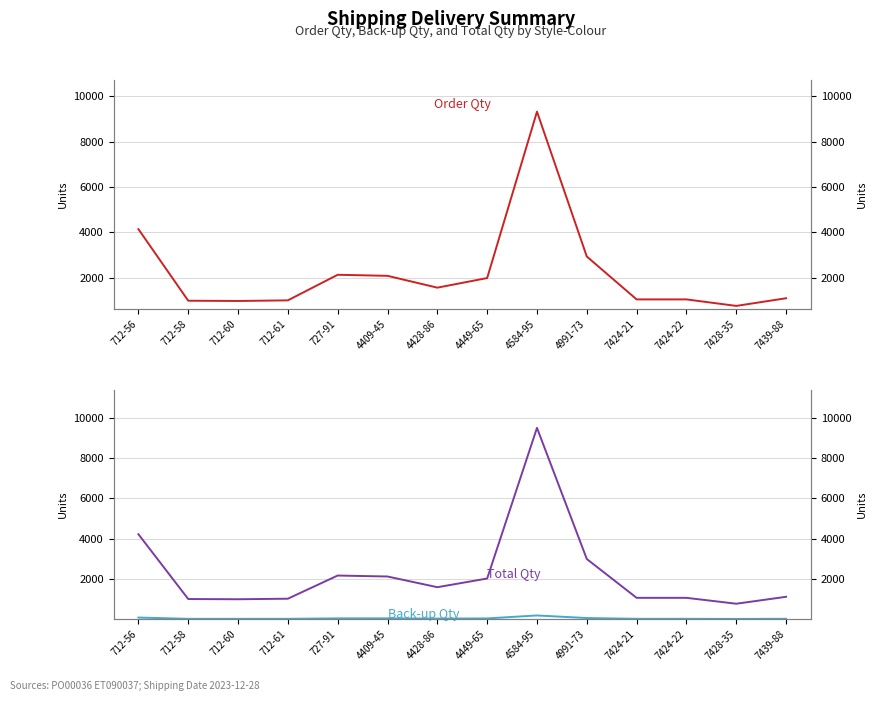

Between 712-56 and 7439-88, which is larger?

712-56